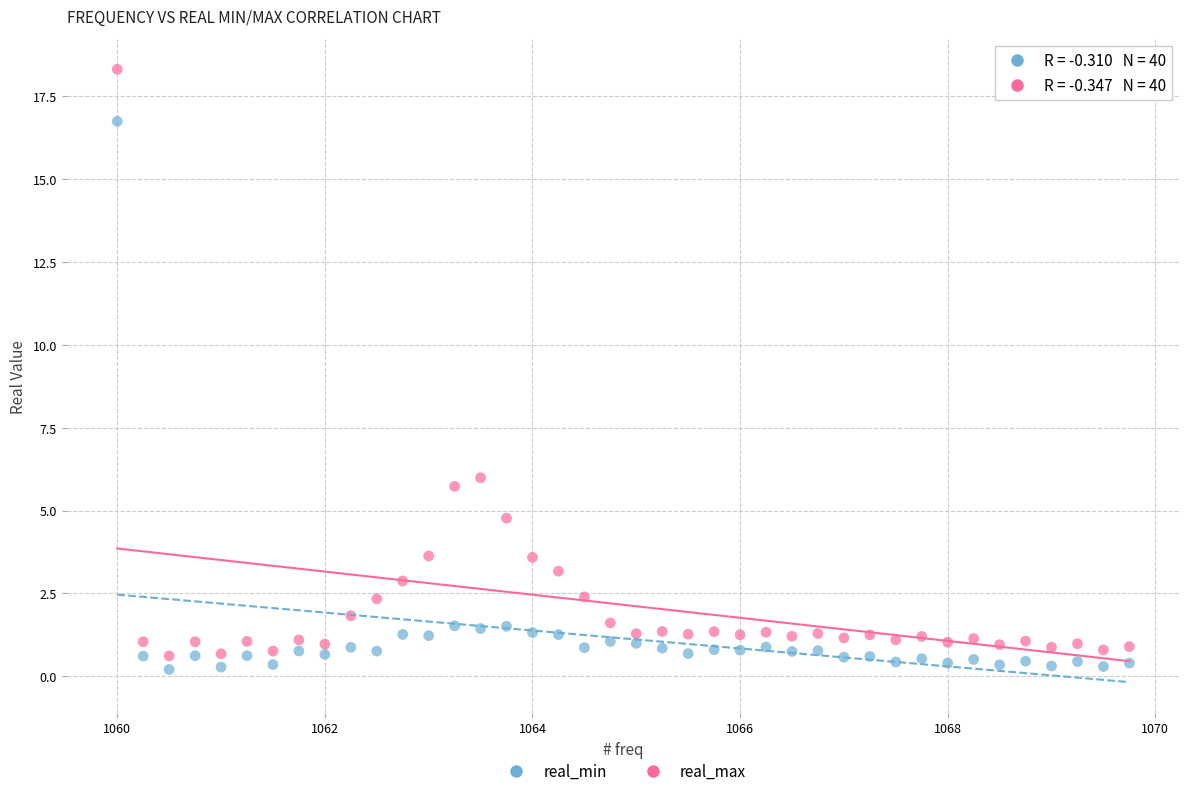

Which series contains the highest Y value?

real_max